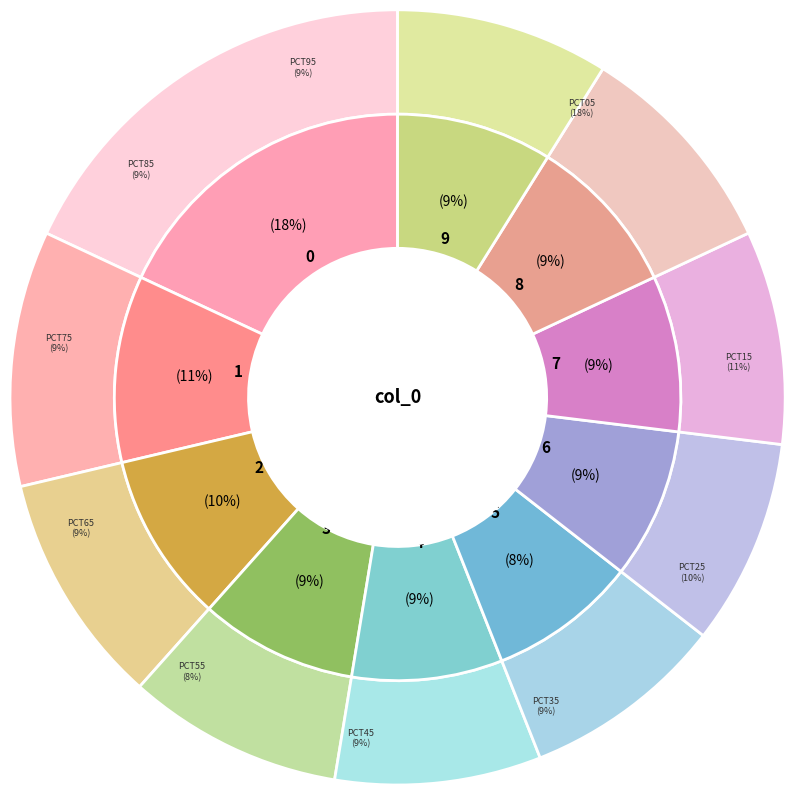

To the nearest percent, what is the average slice percentage?

10%